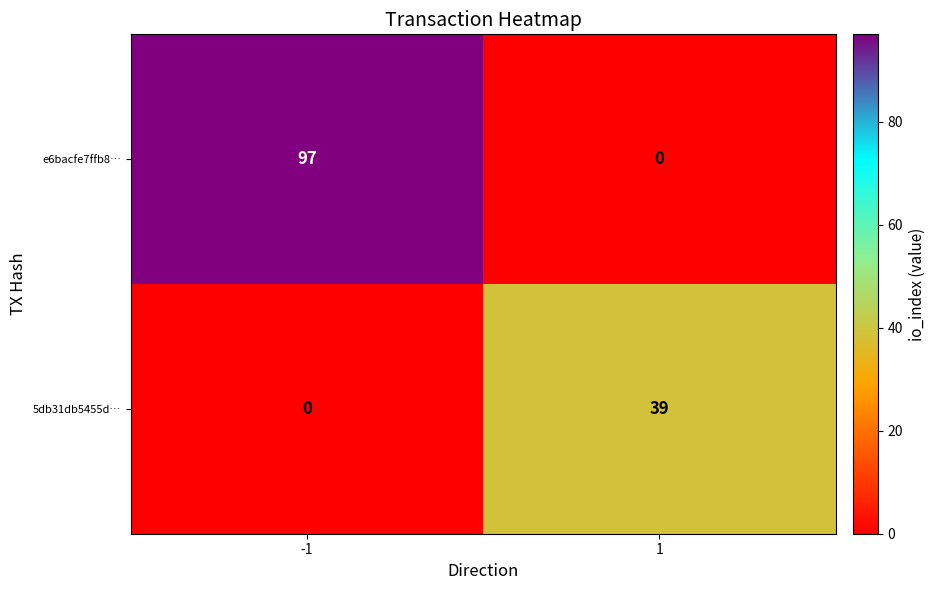

What is the sum of all 5db31db5455d… values?

39